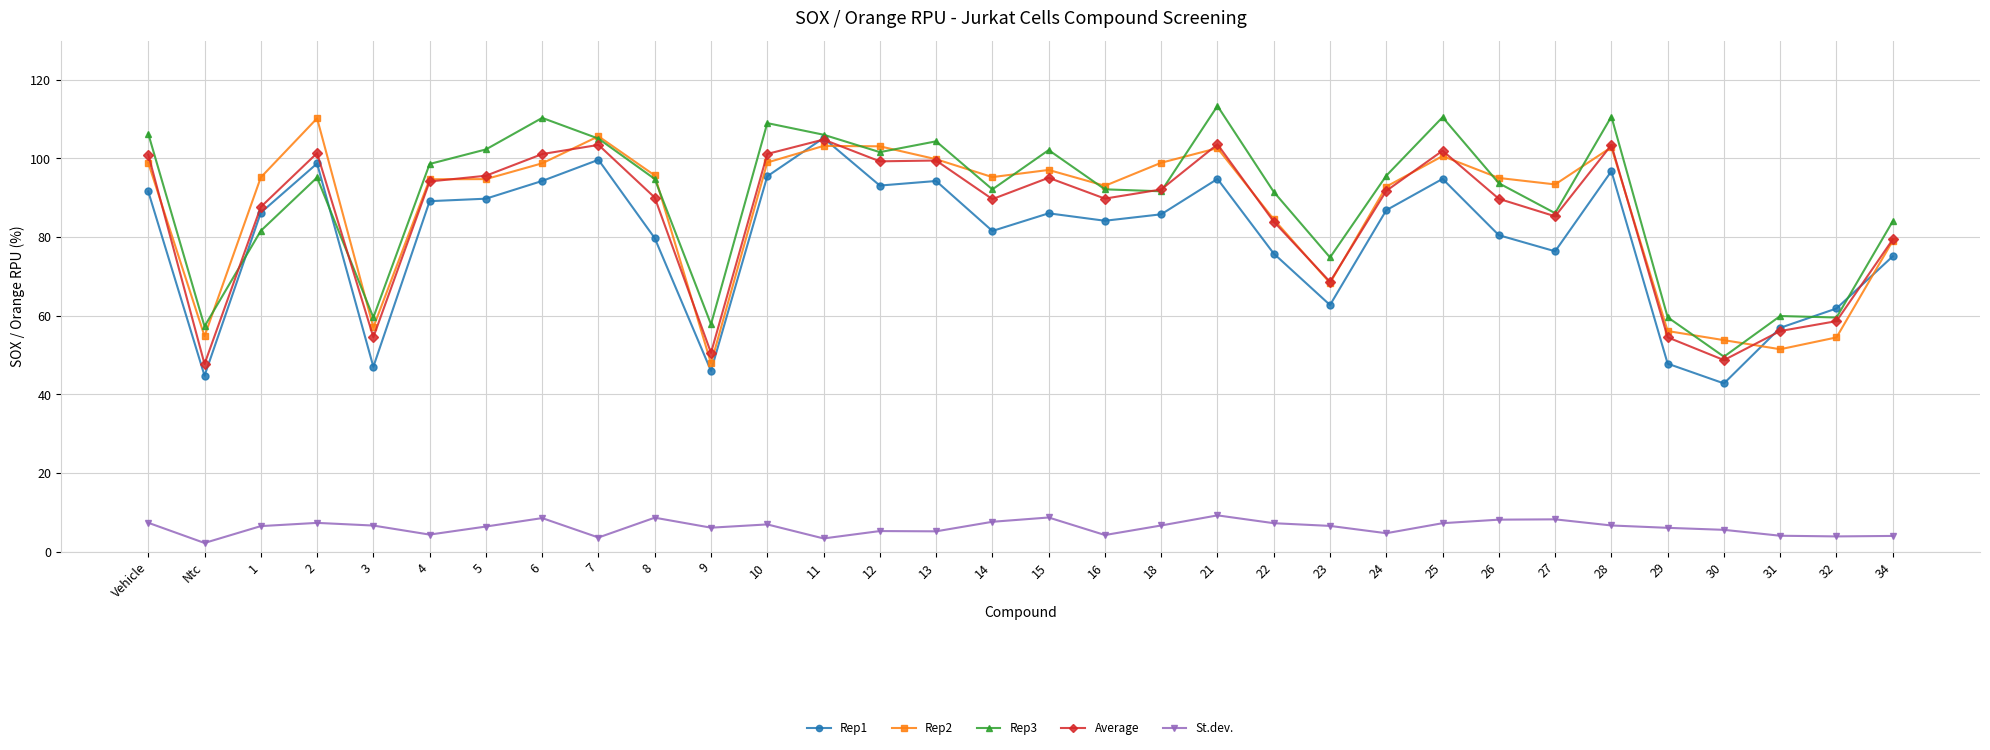

Where is the first local minimum for St.dev.?

Ntc